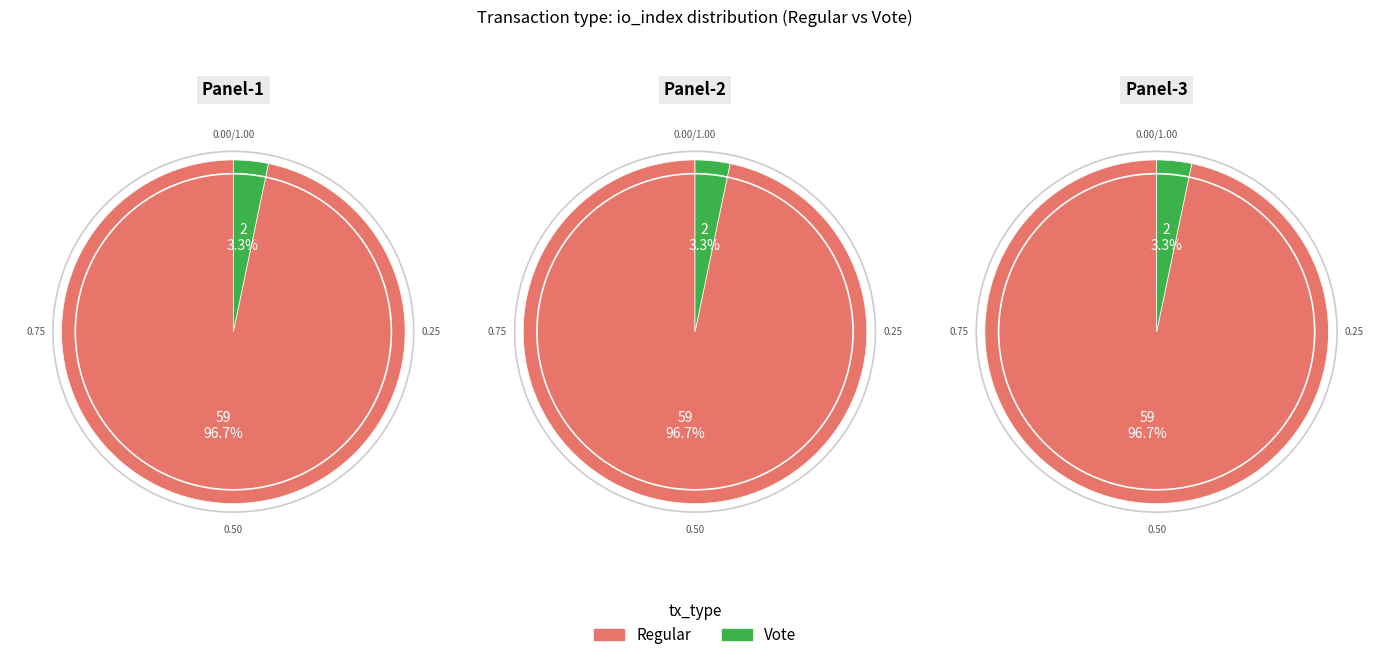

To the nearest percent, what is the average slice percentage?

50%